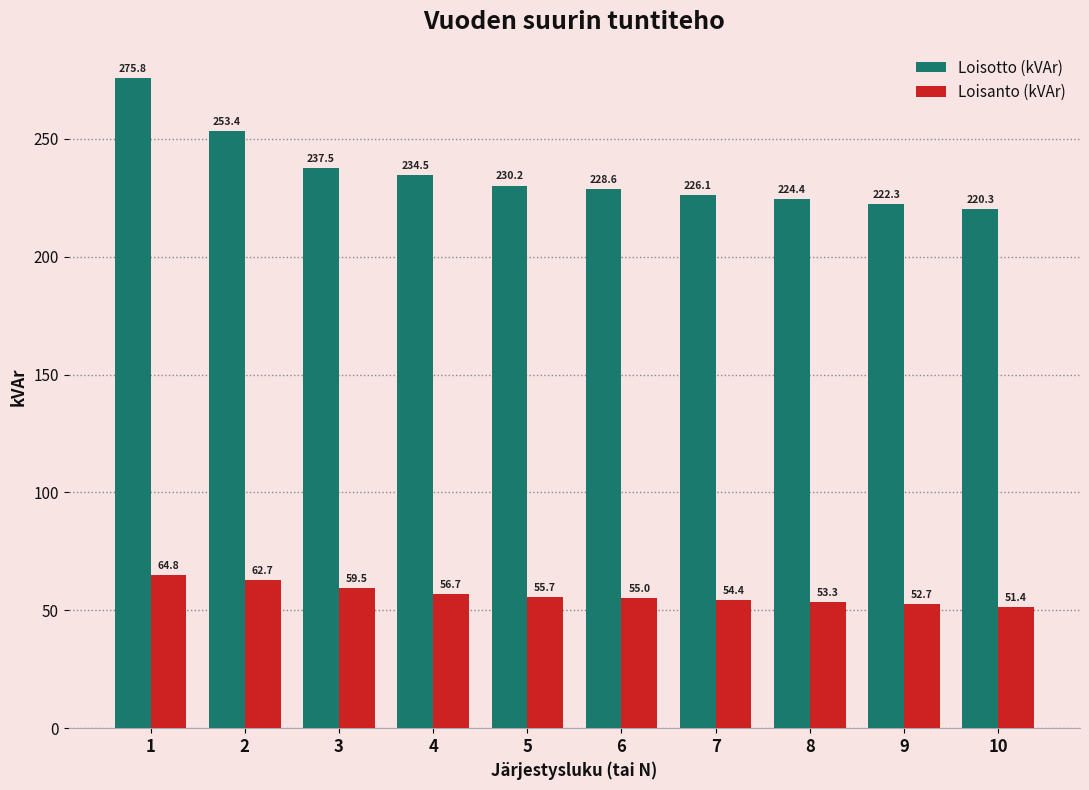

What is the average value of the Loisanto (kVAr) series?

56.6